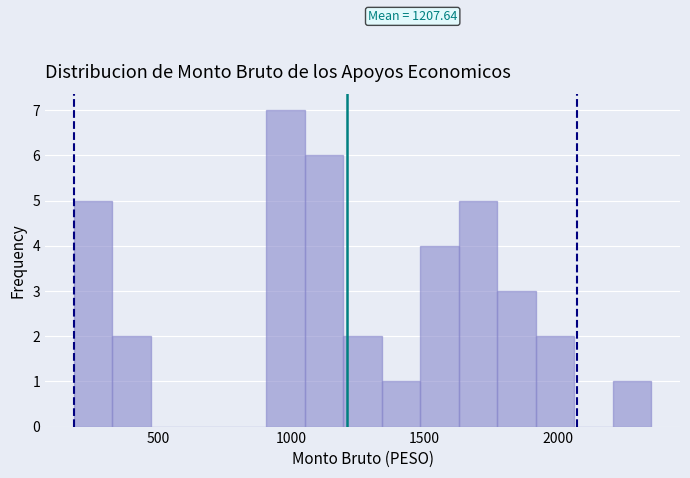

Read against the x-axis, roughly where is the centre of the tallest bar?

1000